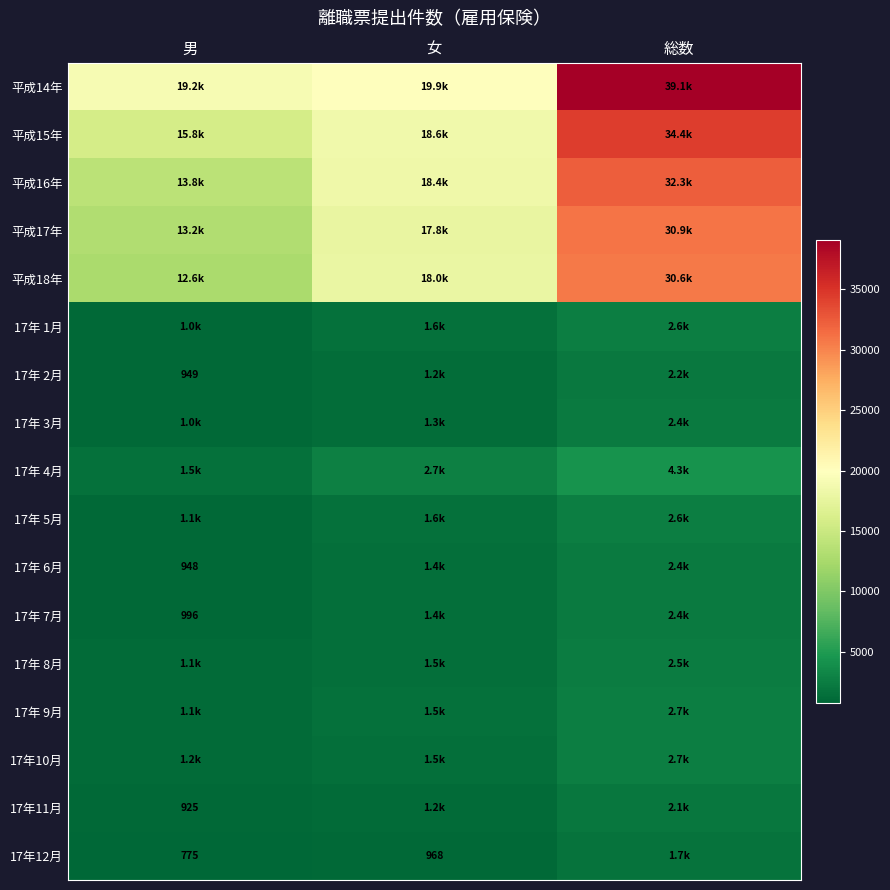

Which has a higher value, 総数 or 女?

総数